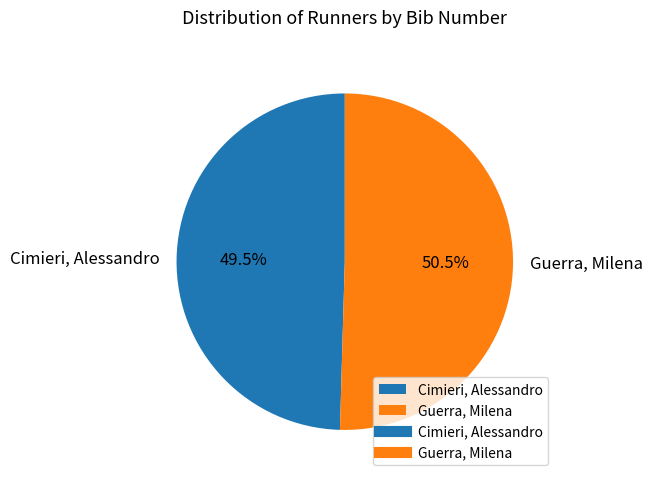

Count the number of slices in the pie.

2